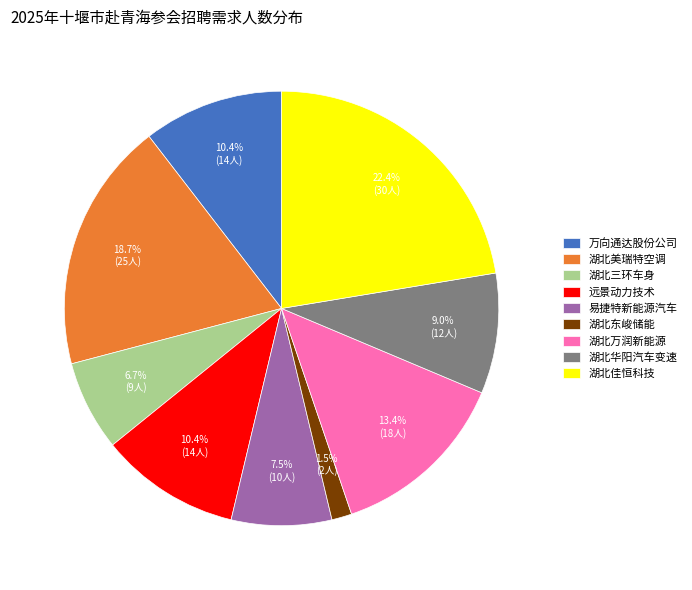

Combined, do 湖北三环车身 and 湖北美瑞特空调 account for over 50%?

No